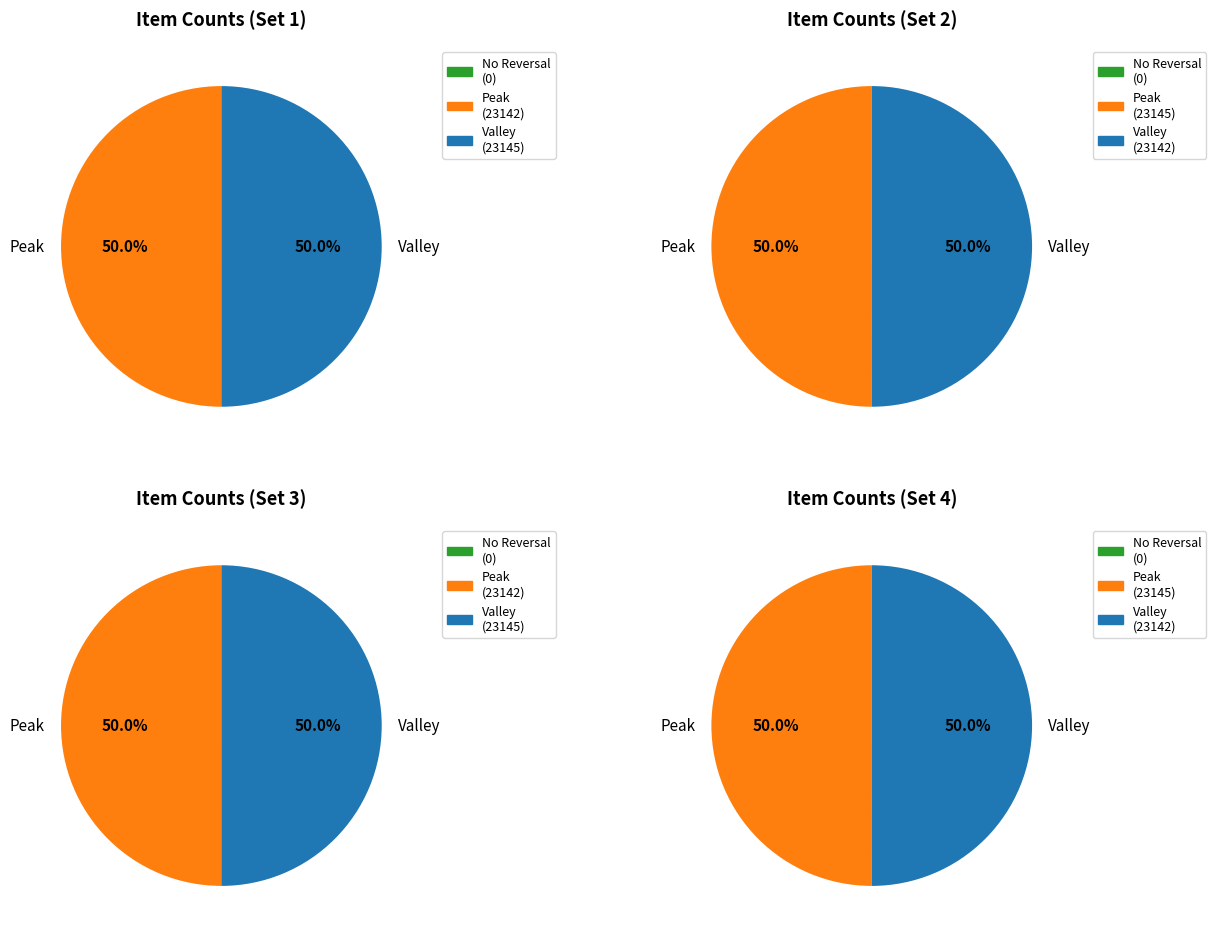

What is the spread (max minus min) of values at 2?

23145